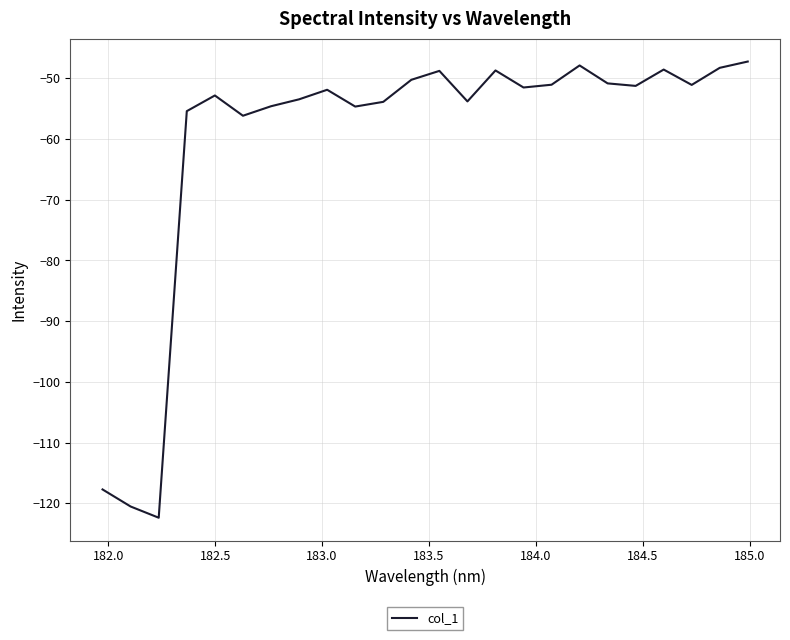

What is the smallest value displayed?

-122.4